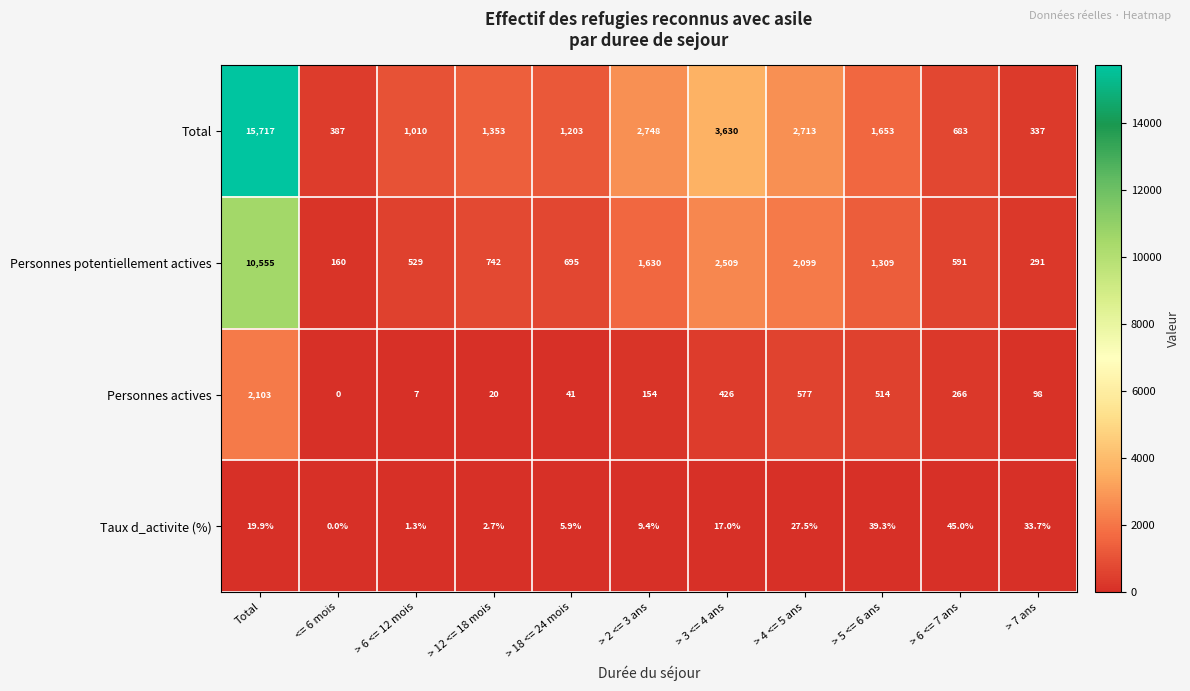

At how many categories does at least one series exceed 6773?

1